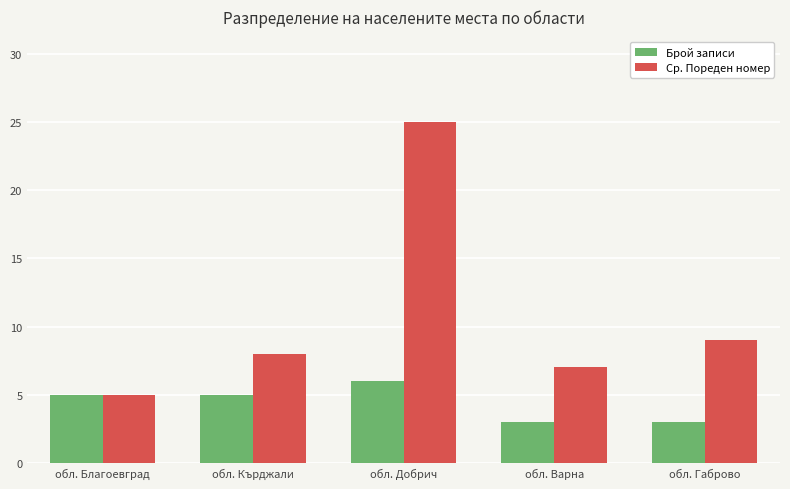

The value of Брой записи at обл. Благоевград is 5. True or false?

True